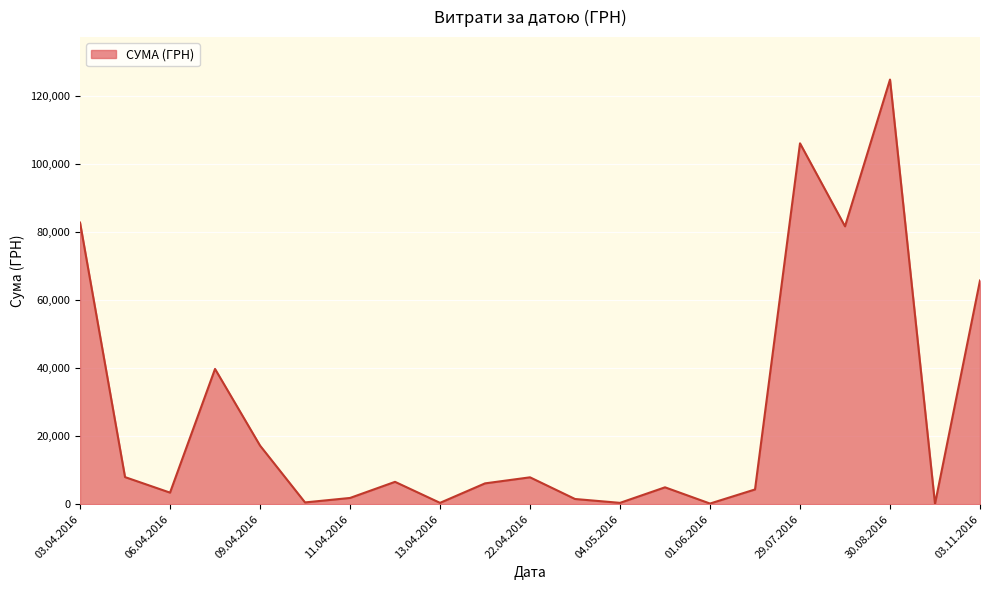

What is the maximum value shown in the chart?

124904.8